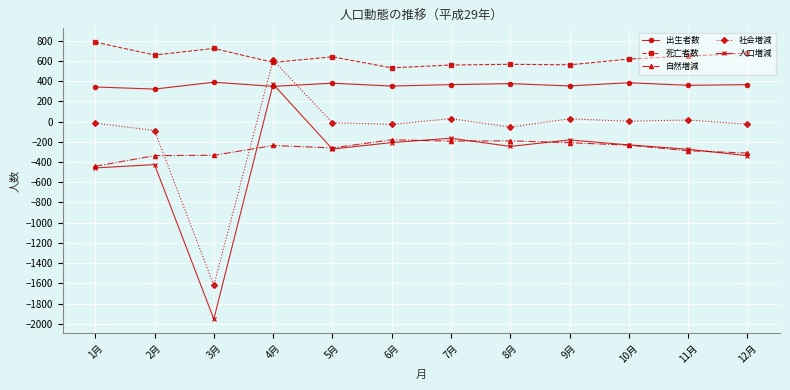

What is the label of the 4th point from the right?

9月